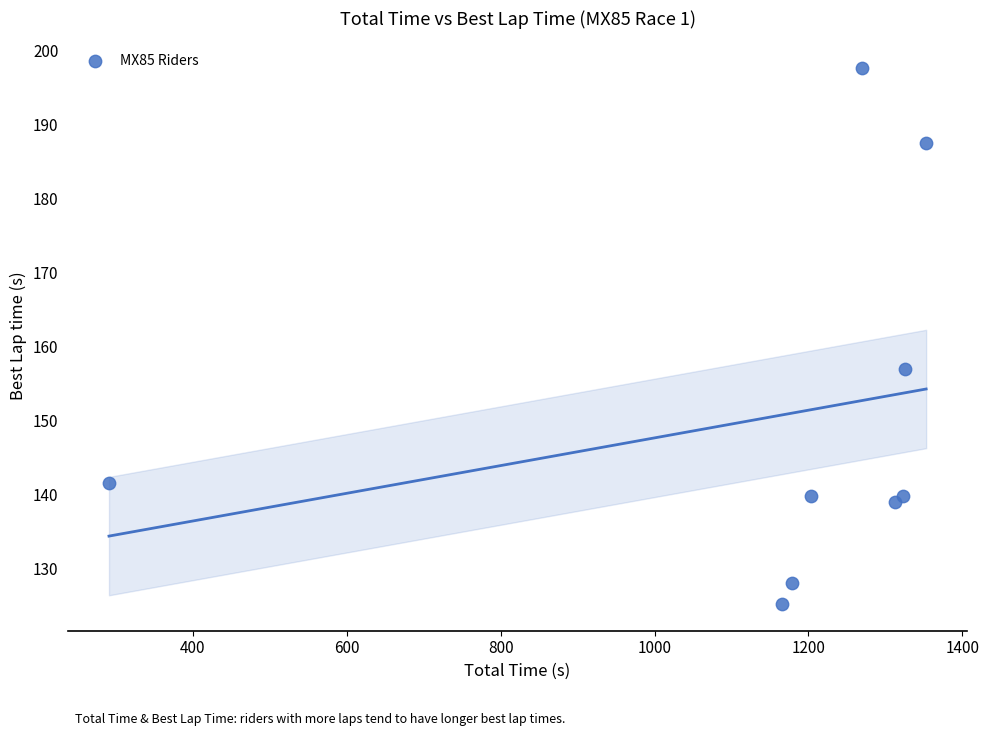

What Y value in the scatter plot is closest to 161?

157.1